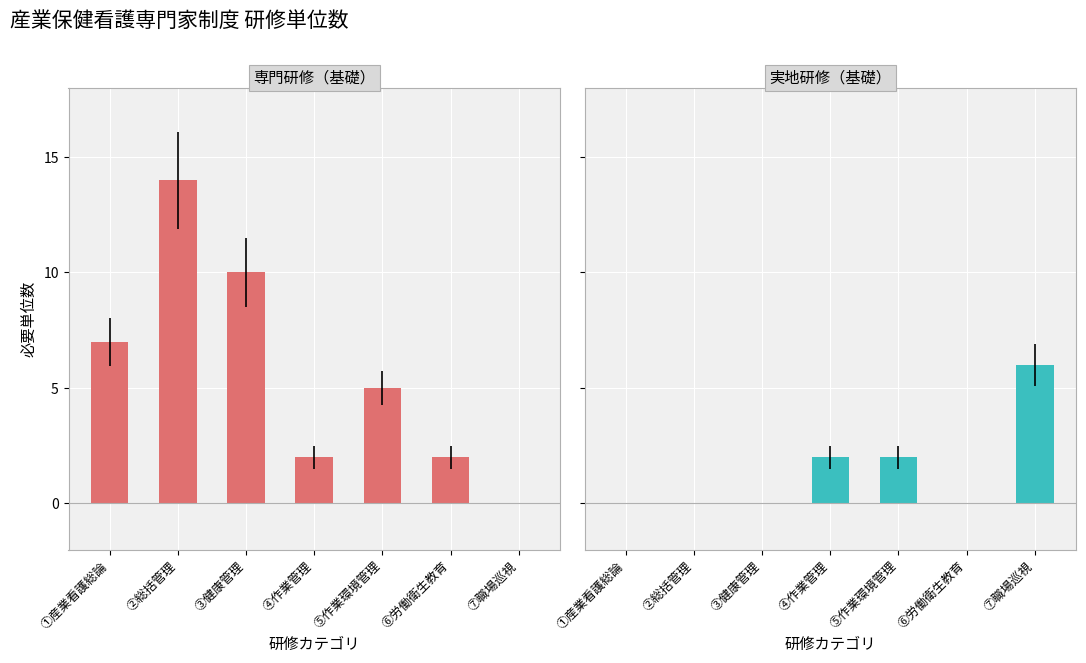

True or false: 実地研修（基礎） has a value of -3 at ①産業看護総論.

False